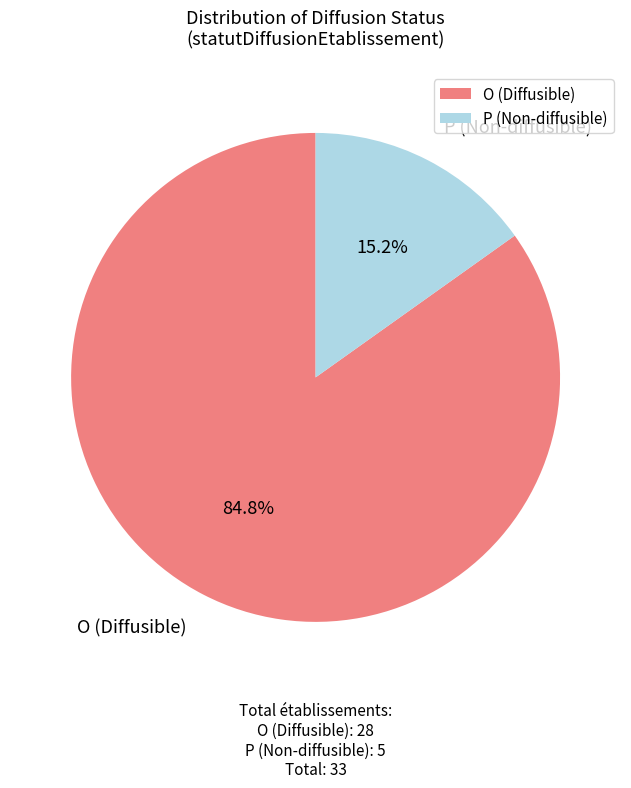

How many segments does this pie chart have?

2